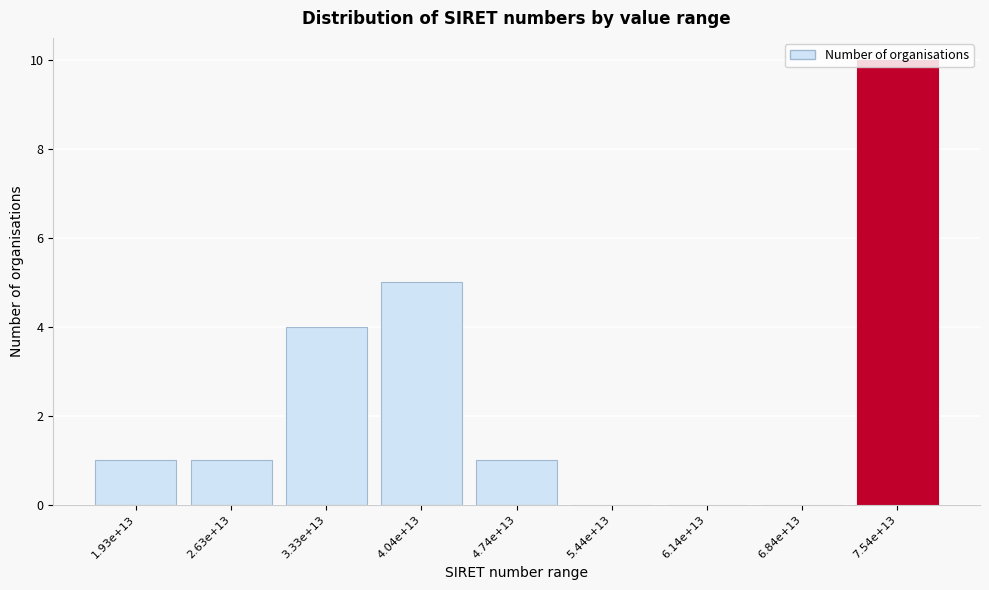

Is it true that the value at 4.04e+13 is 5?

True